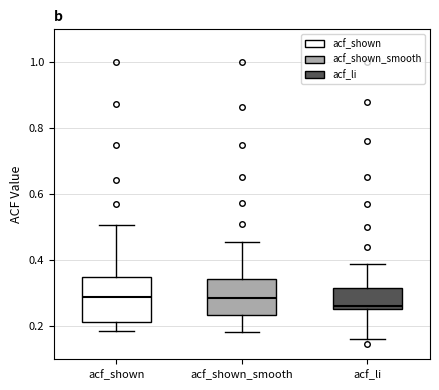

Where does the lower whisker of the box for acf_shown end on the y-axis? The values are not printed on the chart, so give them approximately, as read against the axis.

0.18